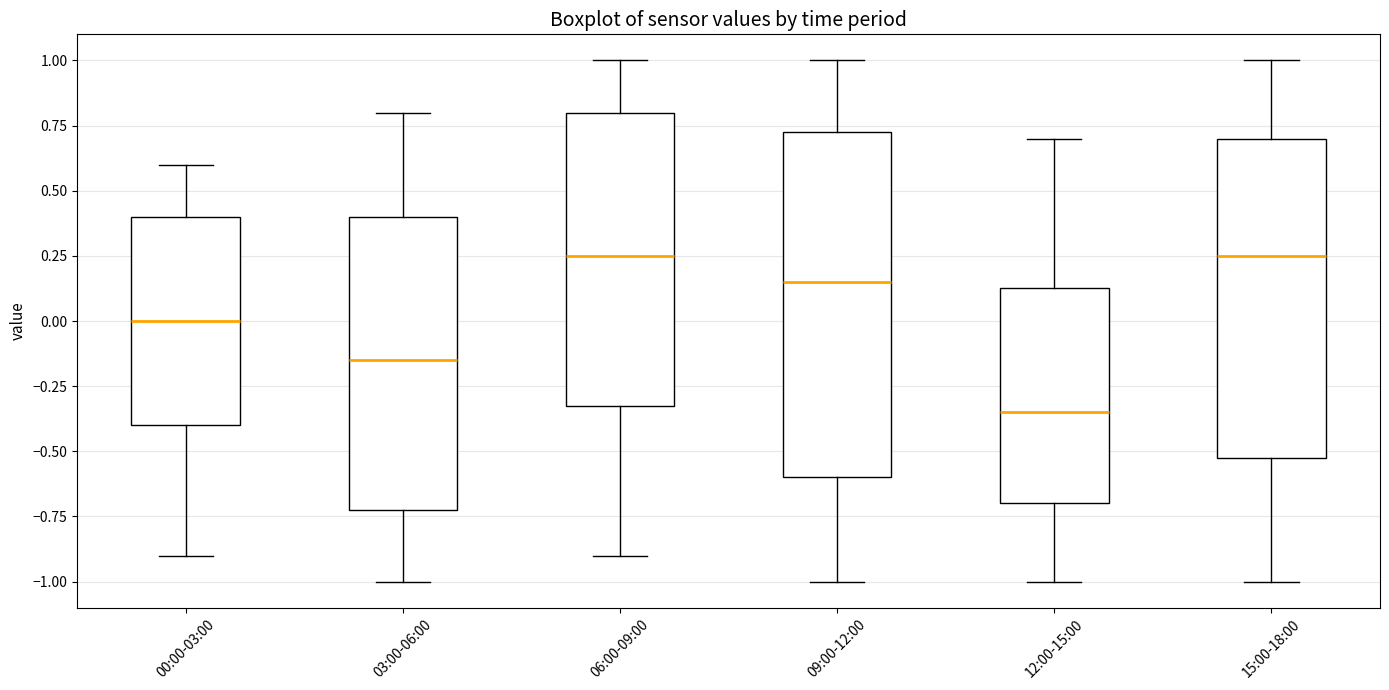

Which box has the lowest median line?

12:00-15:00